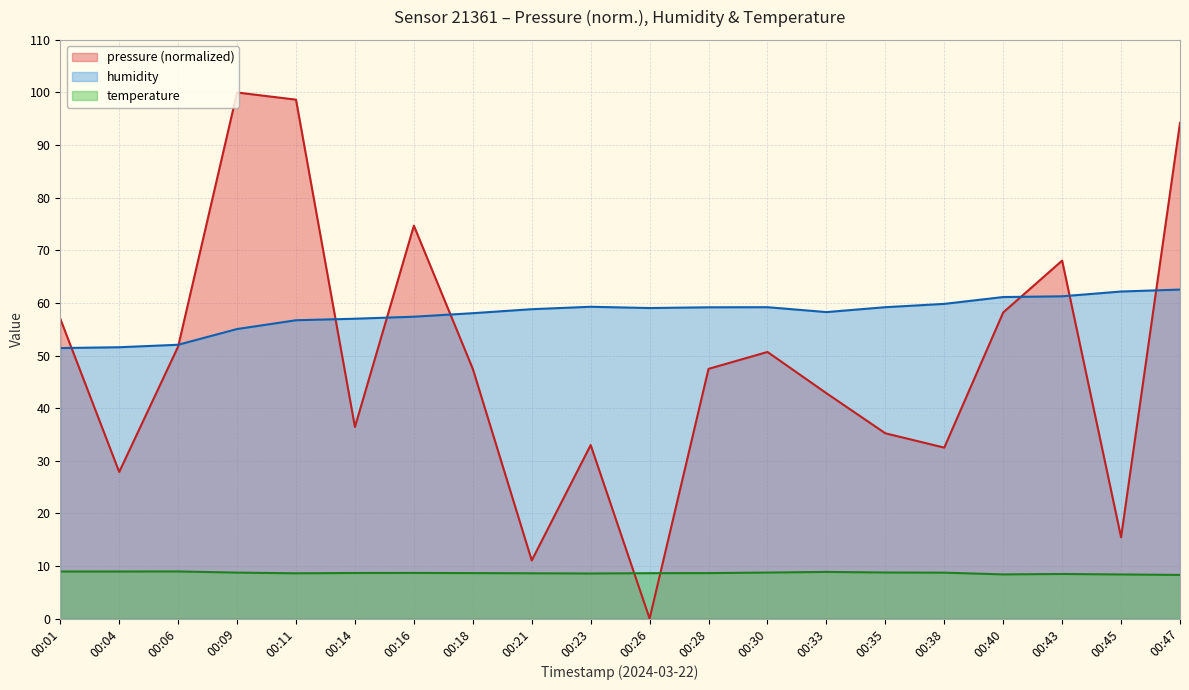

Is it true that humidity equals 59.2 at 00:30?

True